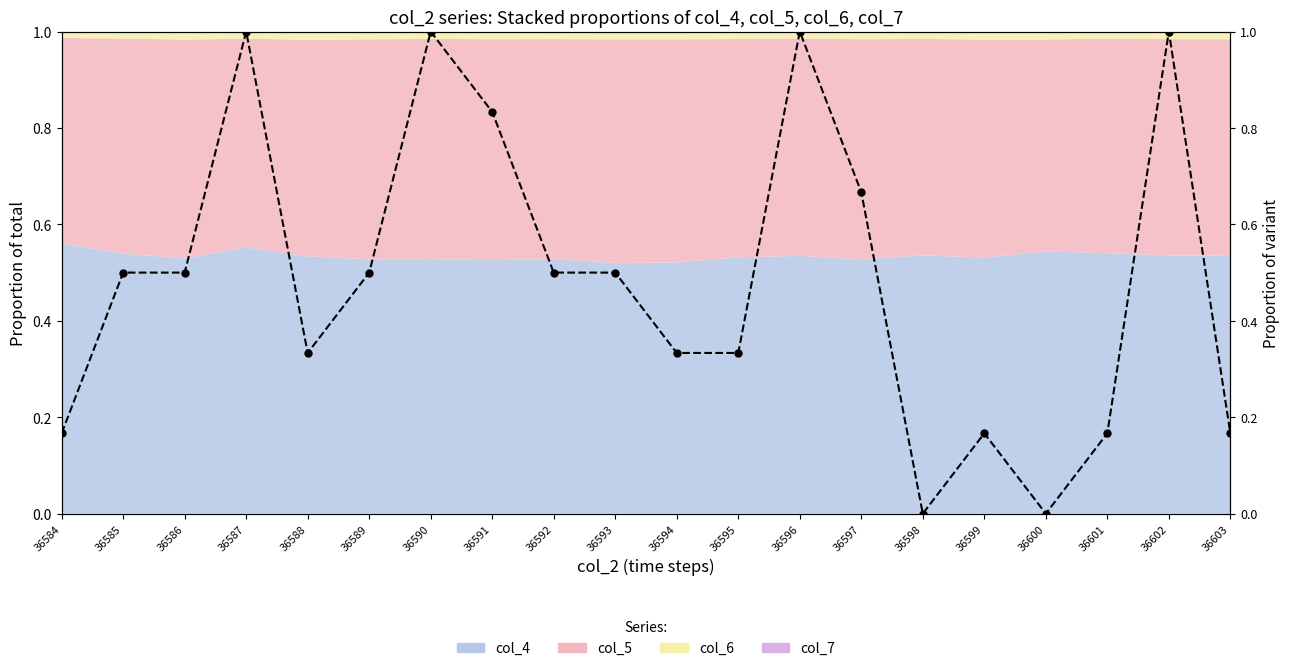

What is the sum of the values at 36592 and 36591?

1.3